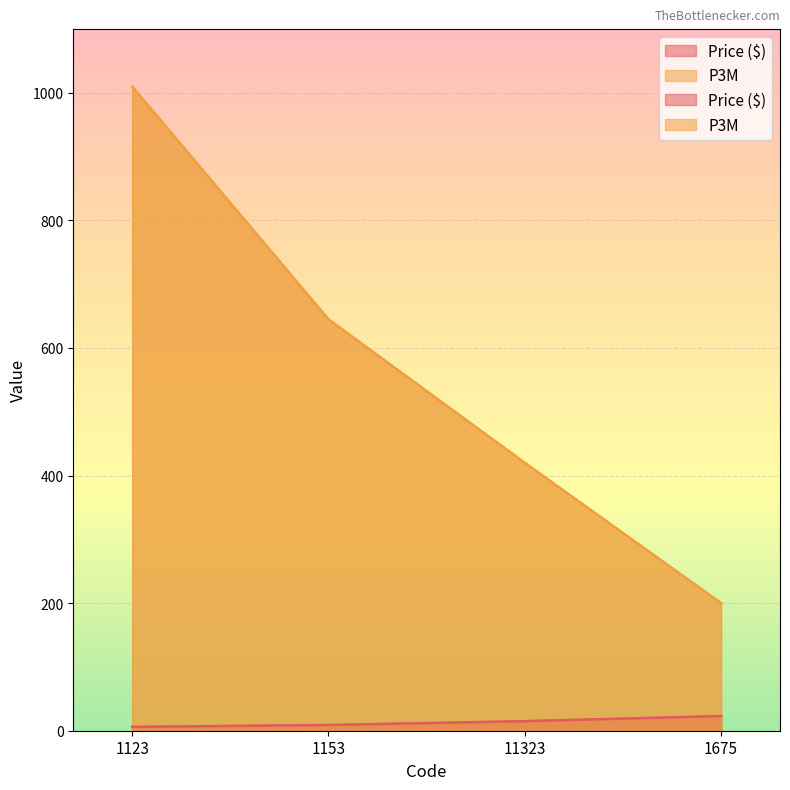

Which series has the widest spread of values?

P3M